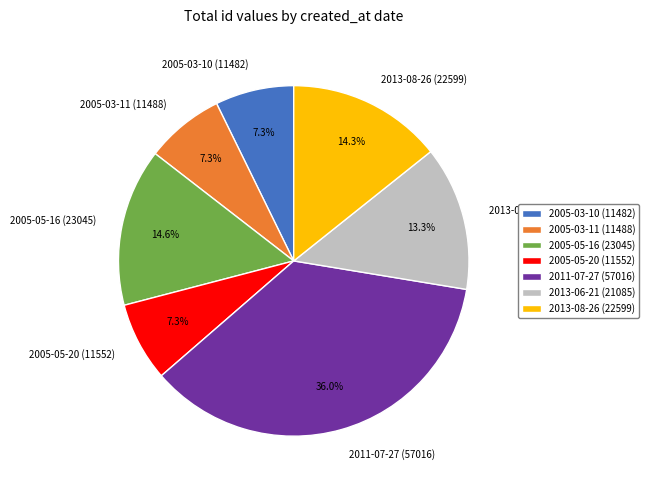

Between 2013-08-26 (22599) and 2005-03-11 (11488), which is larger?

2013-08-26 (22599)